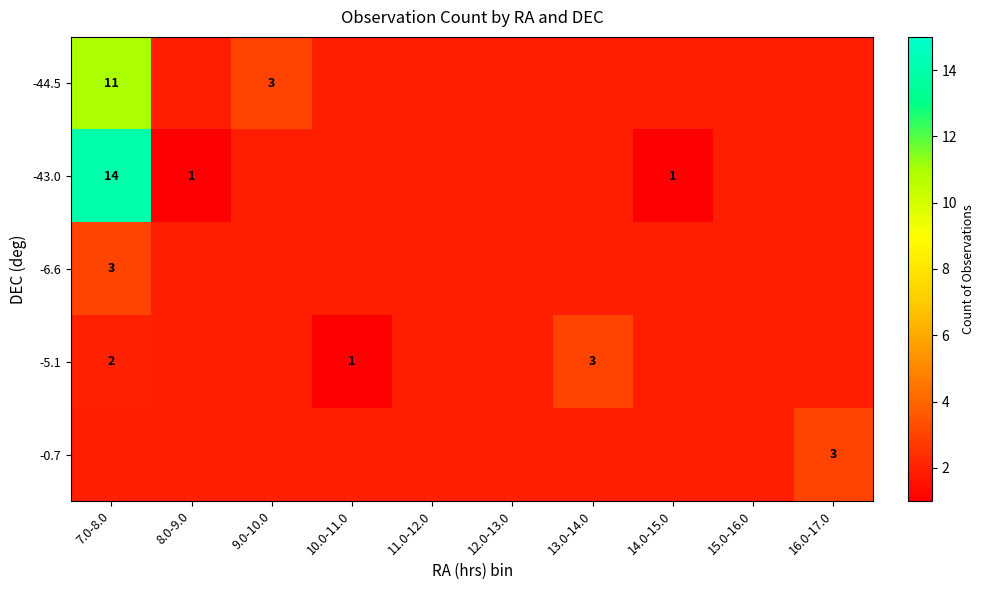

At how many categories does at least one series exceed 5?

1